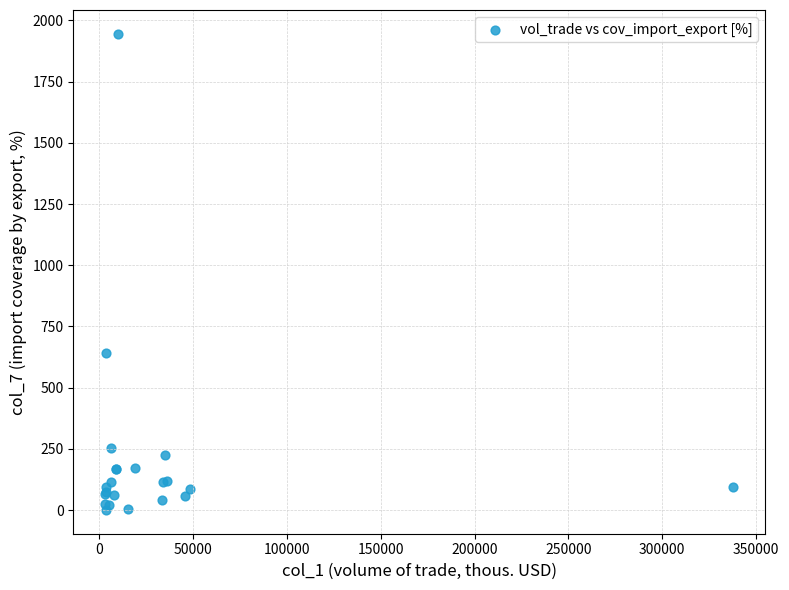

What Y value in the scatter plot is closest to 972?

642.2